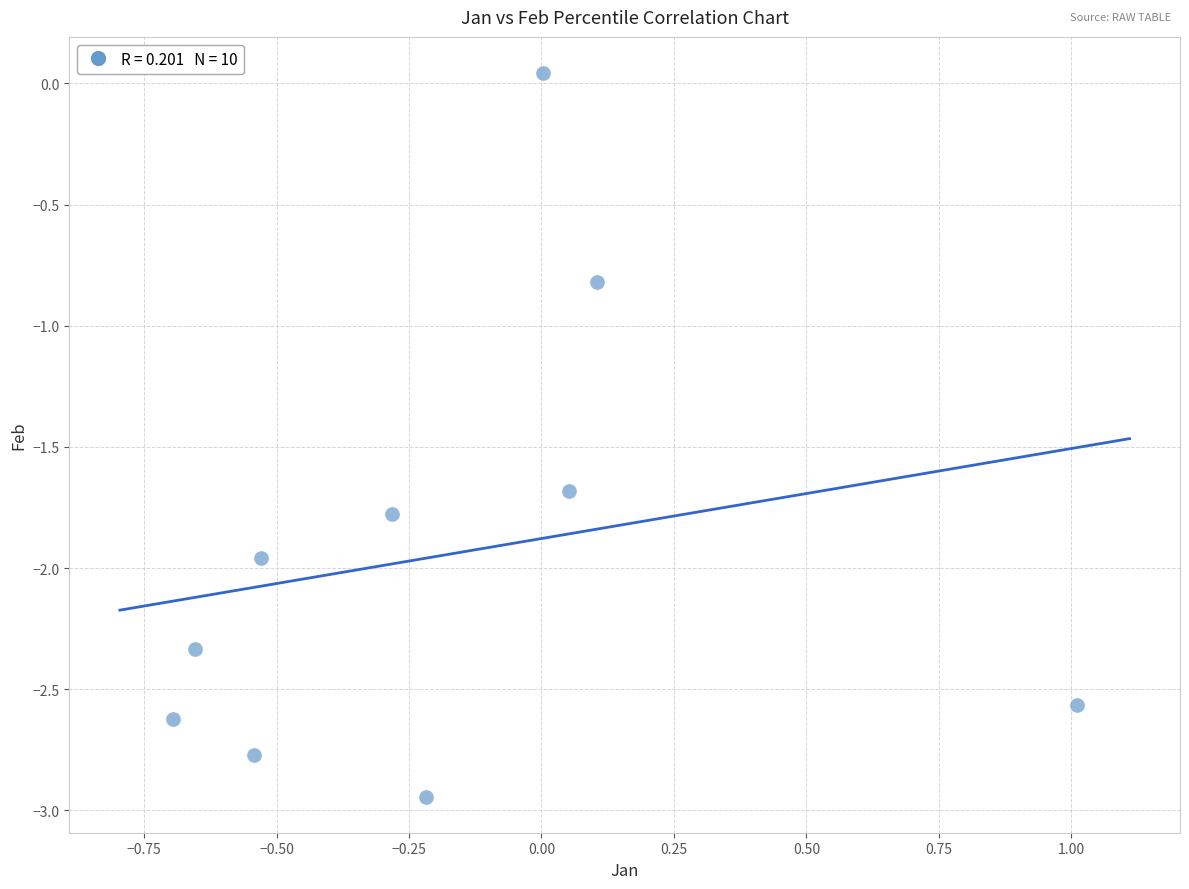

What is the average Y value?

-1.9